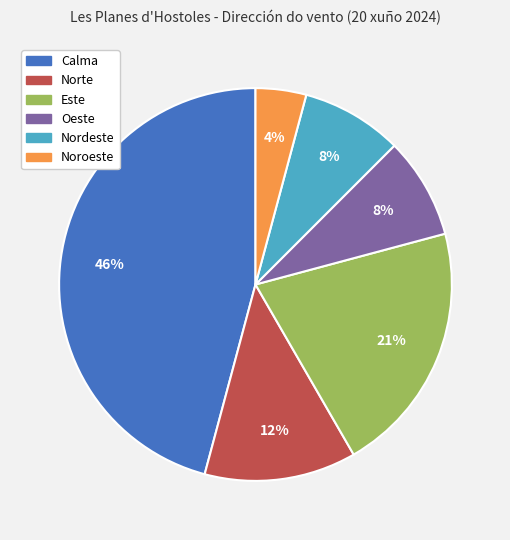

Is the sum of Norte and Este greater than half?

No